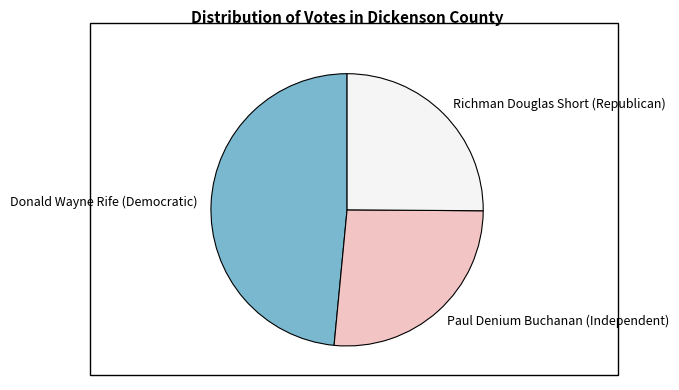

Is the sum of Paul Denium Buchanan (Independent) and Donald Wayne Rife (Democratic) greater than half?

Yes